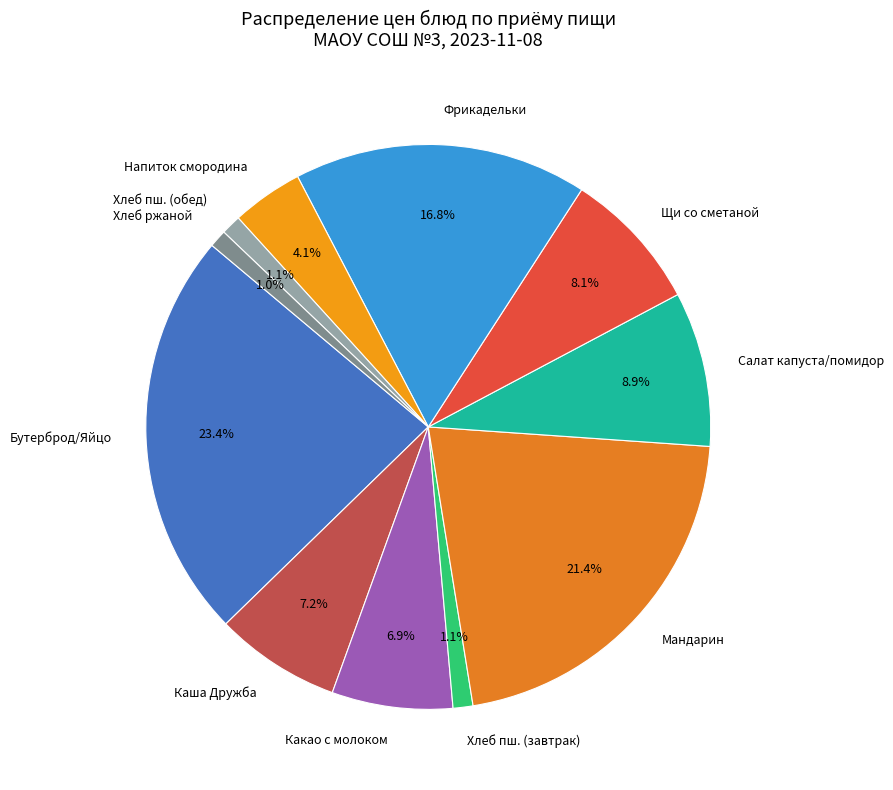

Is there any slice that represents more than half of the pie?

No